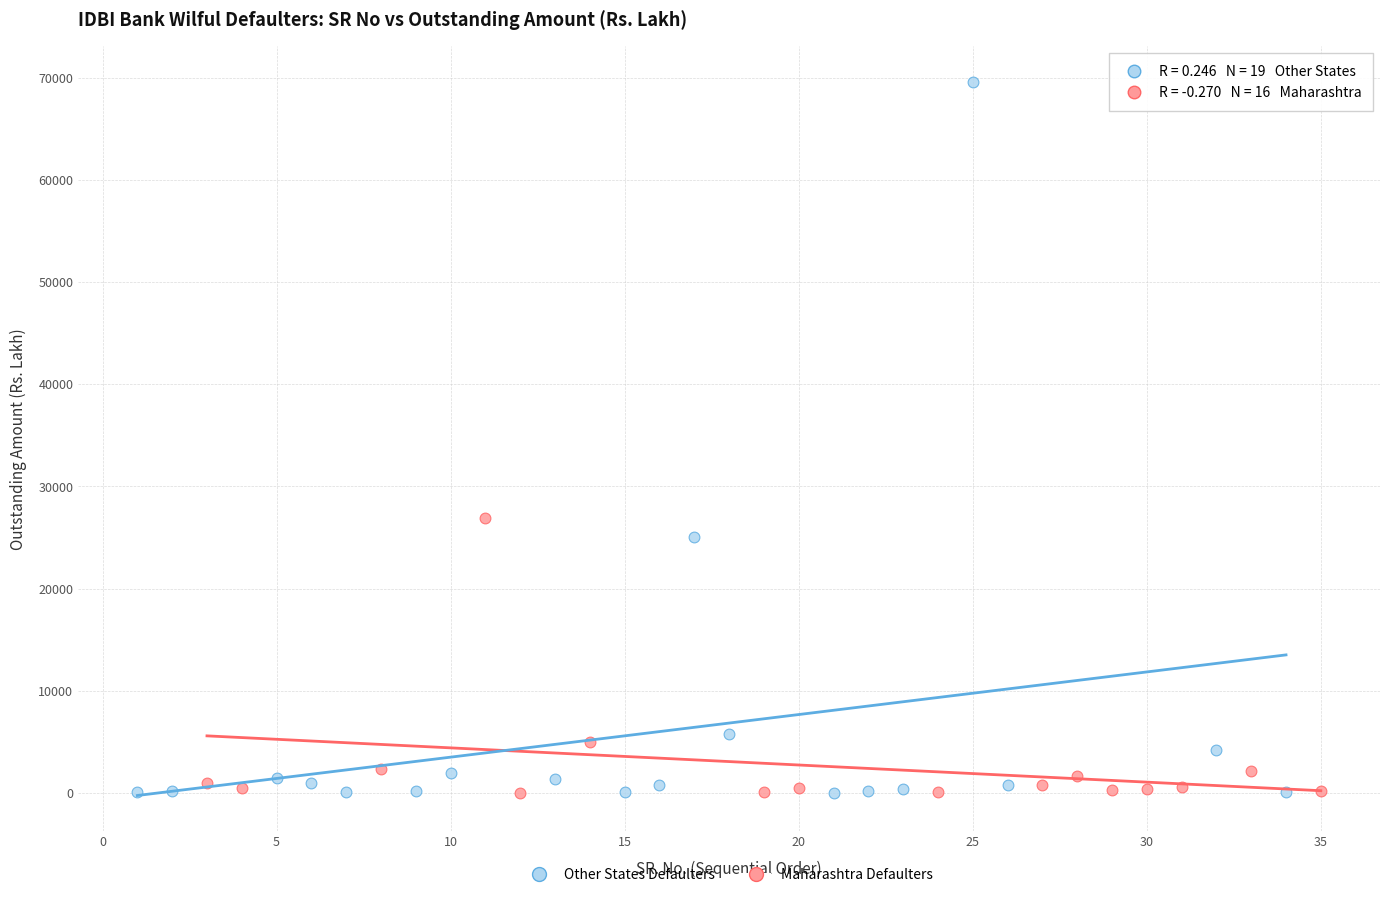

Which series contains the highest Y value?

Other States Defaulters